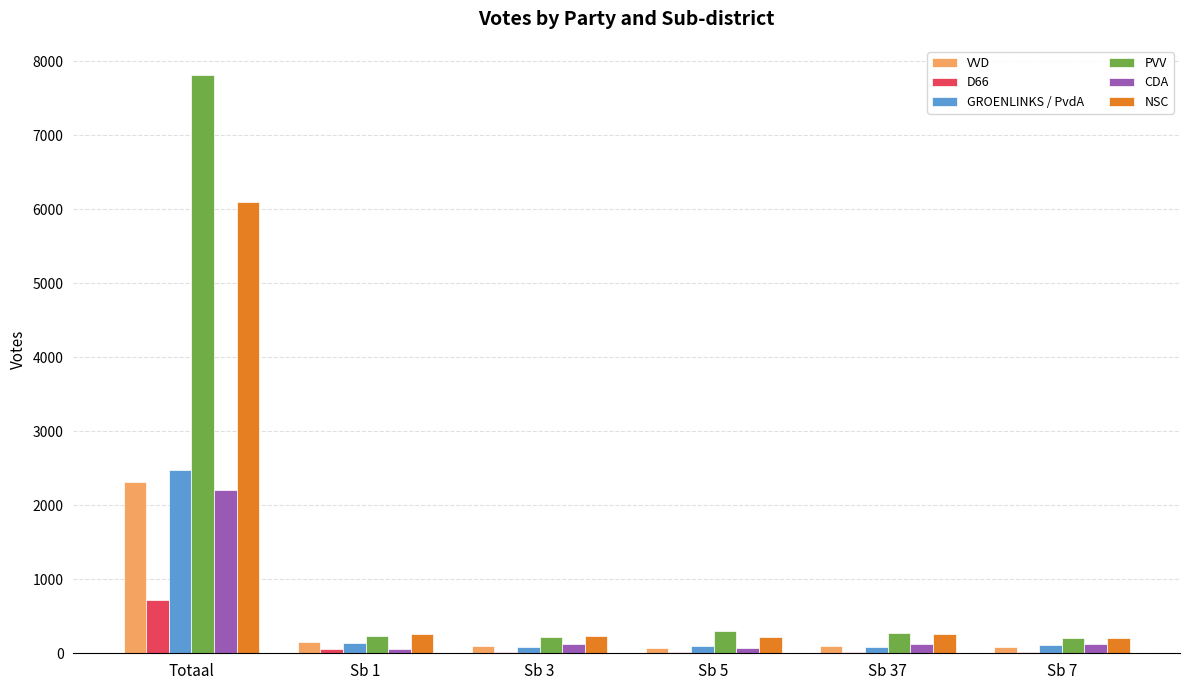

At which category is the sum across all series the highest?

Totaal